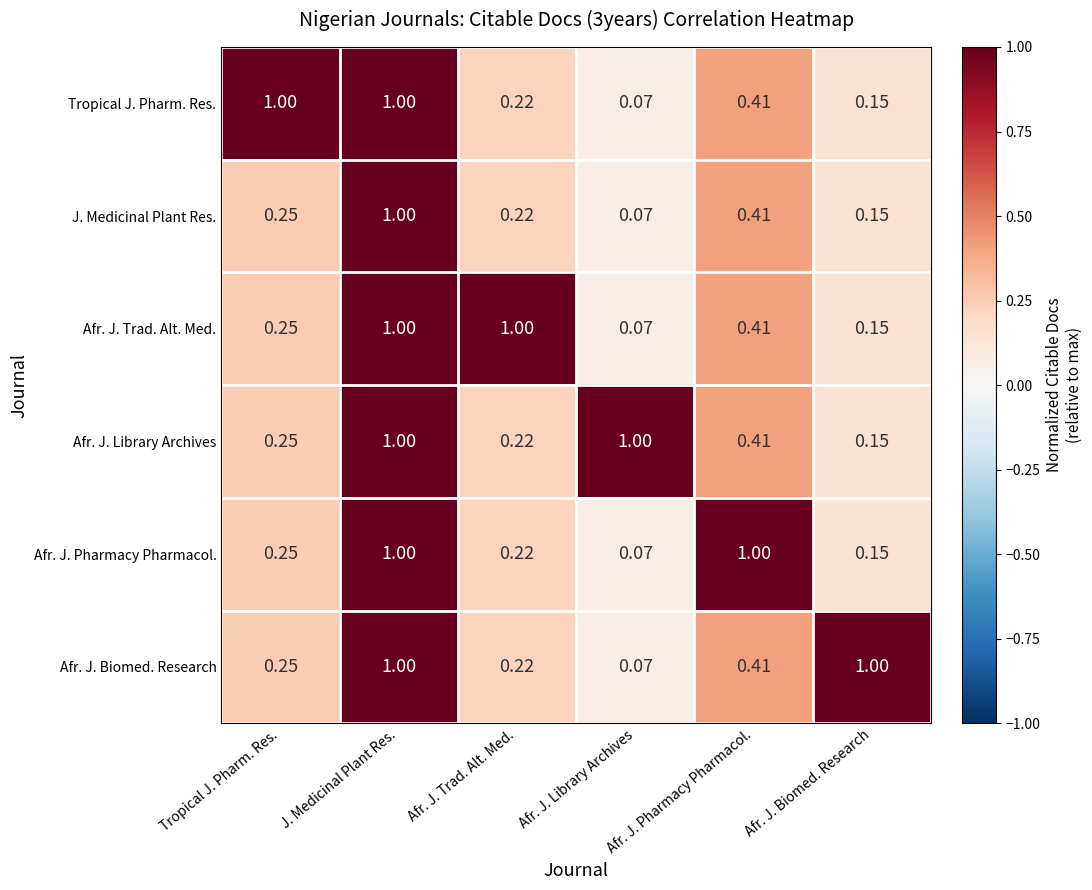

How many distinct data groups are displayed?

6